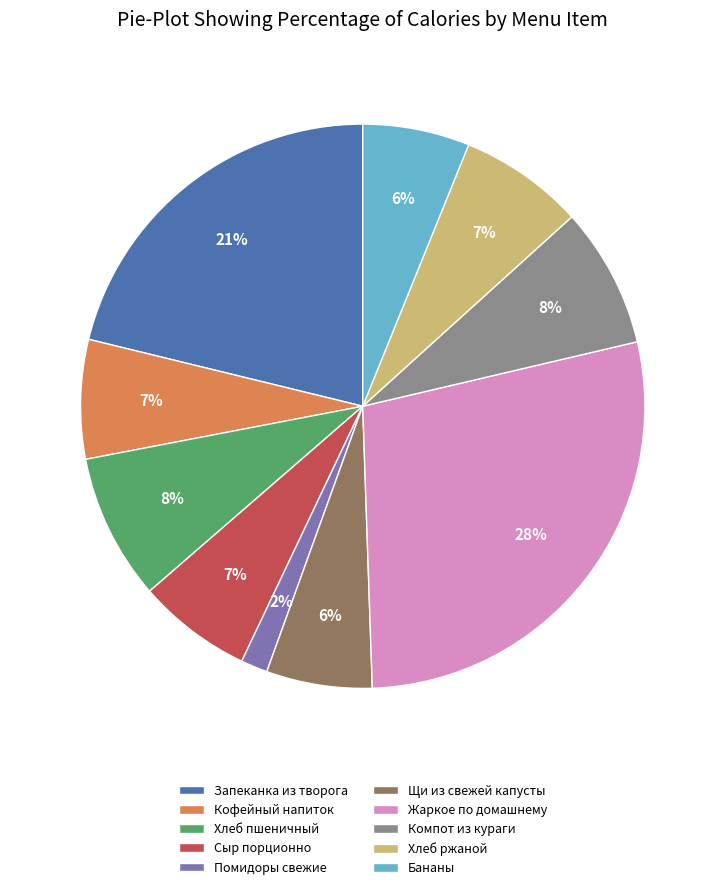

Is the sum of Хлеб пшеничный and Кофейный напиток greater than half?

No